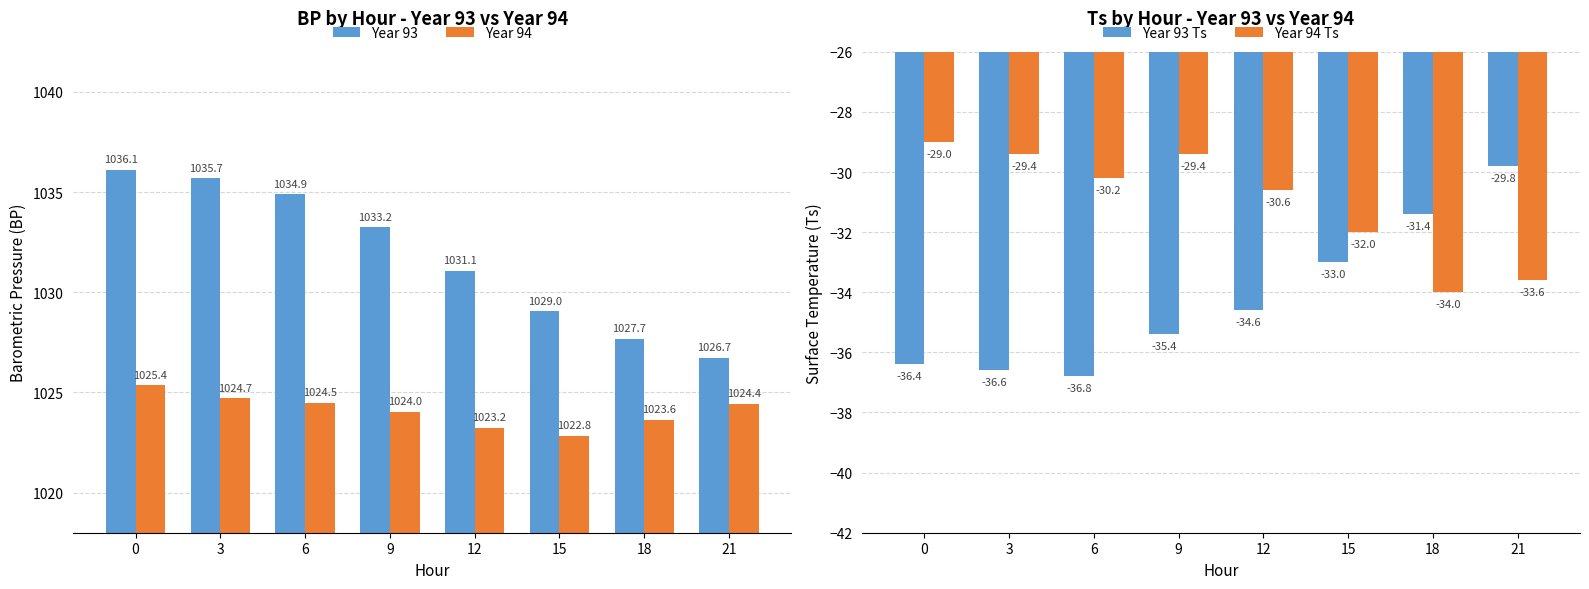

List the labels in order of Year 93 value, smallest first.

21, 18, 15, 12, 9, 6, 3, 0